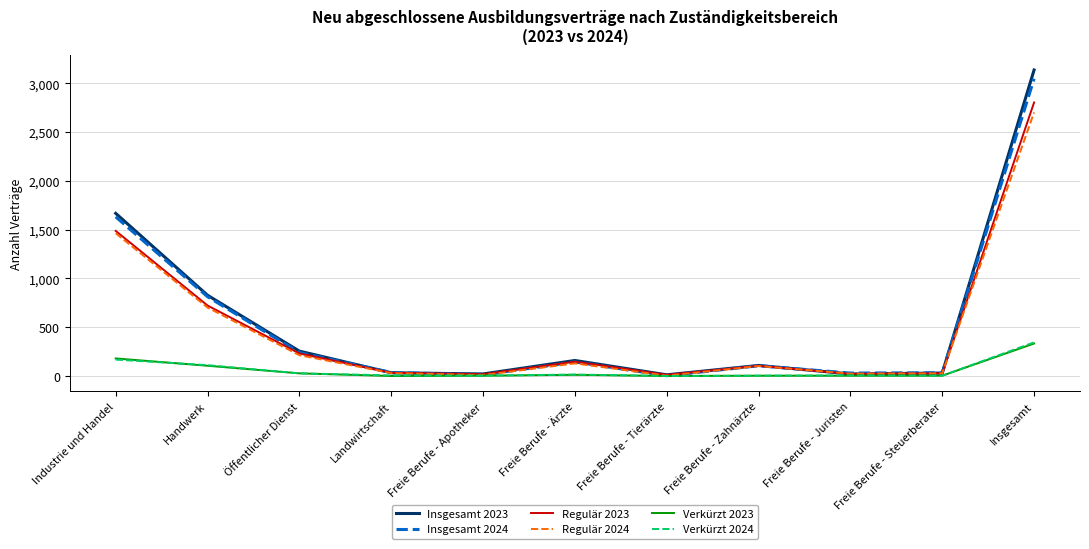

What is the spread (max minus min) of values at Öffentlicher Dienst?

228